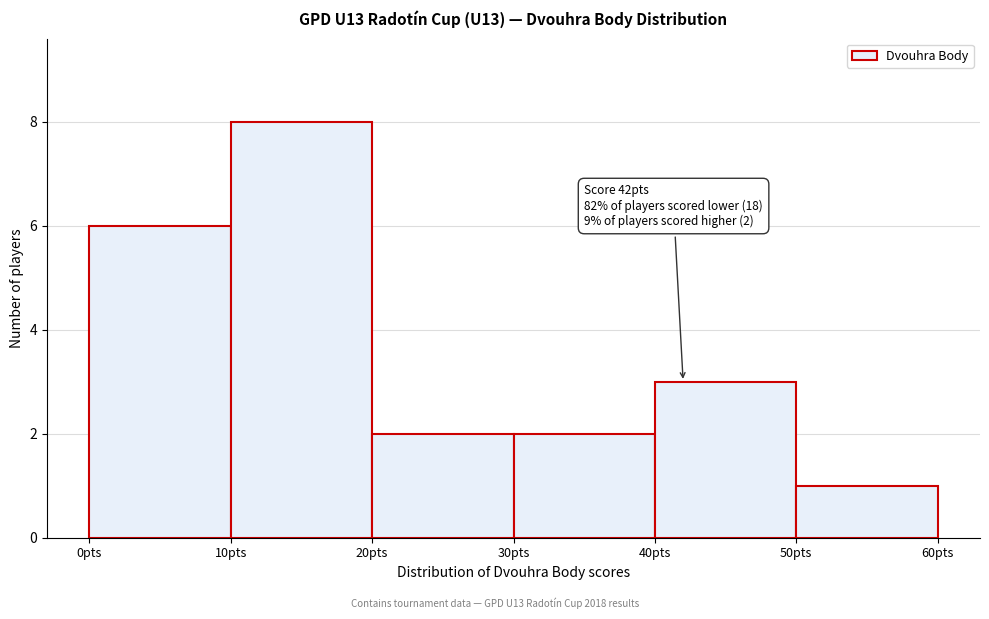

Over which range of the x-axis is the bar tallest?

10 to 20